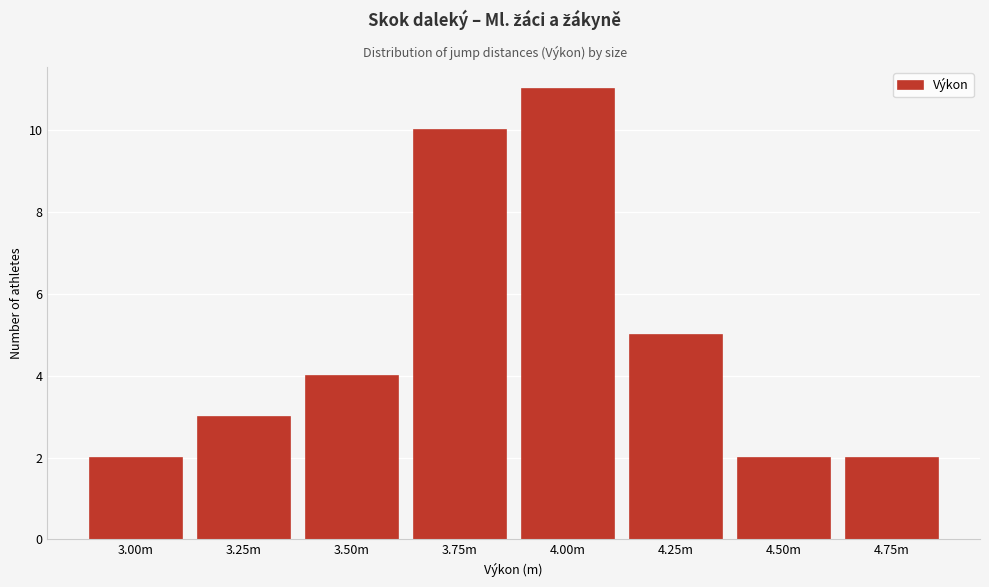

Reading right to left, extract all data points from this chart.

4.75m=2	4.50m=2	4.25m=5	4.00m=11	3.75m=10	3.50m=4	3.25m=3	3.00m=2